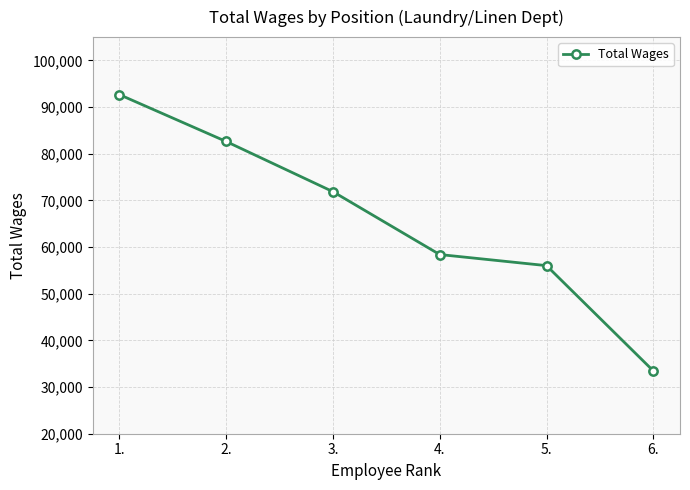

Which label corresponds to the smallest value in the chart?

6.